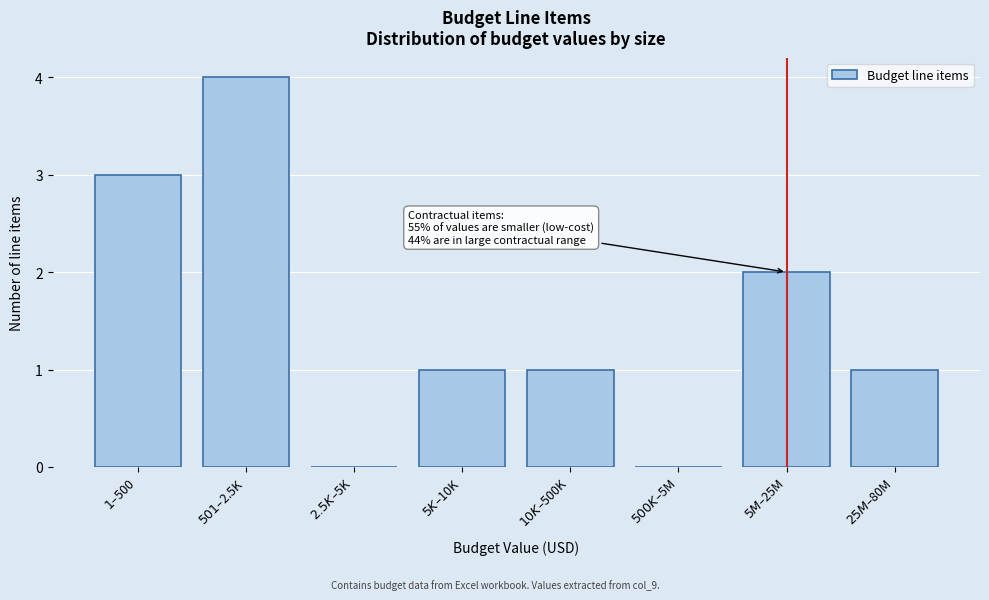

What is the maximum value shown in the chart?

4